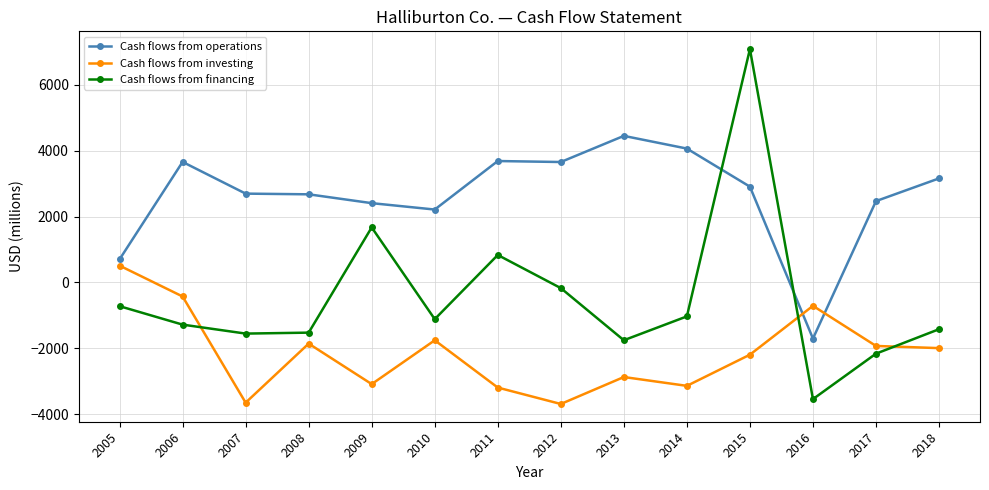

How many values in the Cash flows from investing series exceed -1993?

6